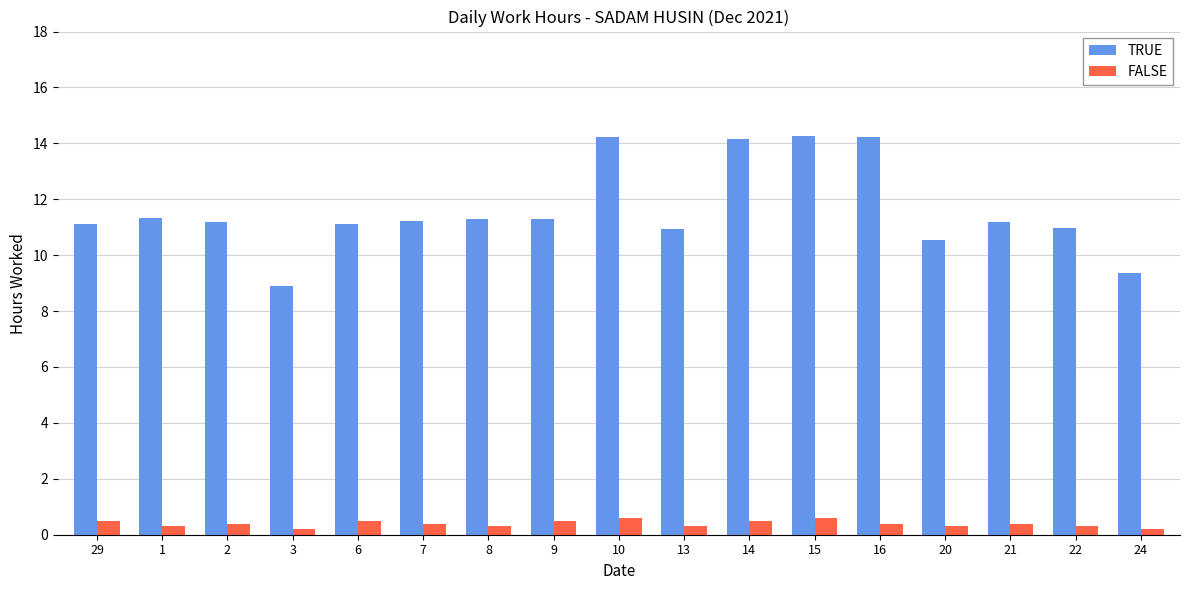

What is the greatest value displayed?

14.3